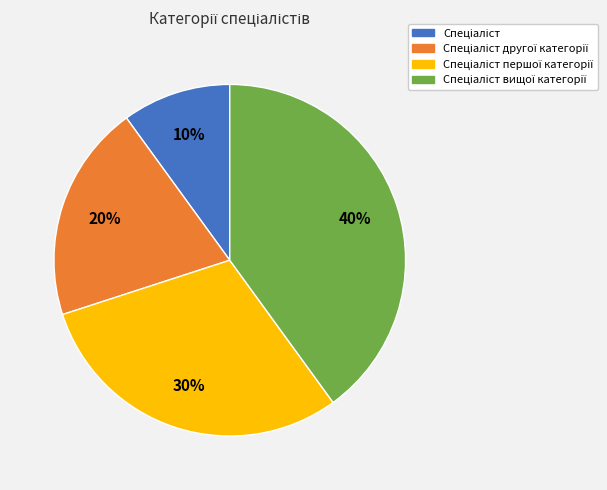

To the nearest percent, what is the average slice percentage?

25%